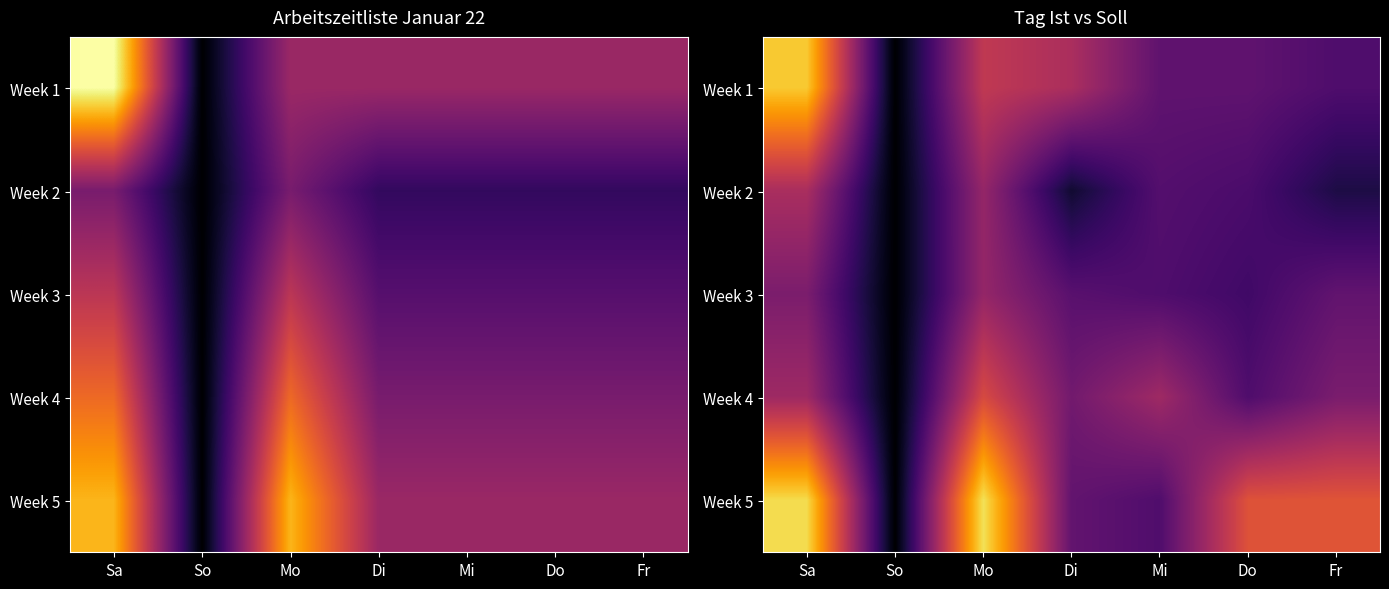

How many distinct data groups are displayed?

5